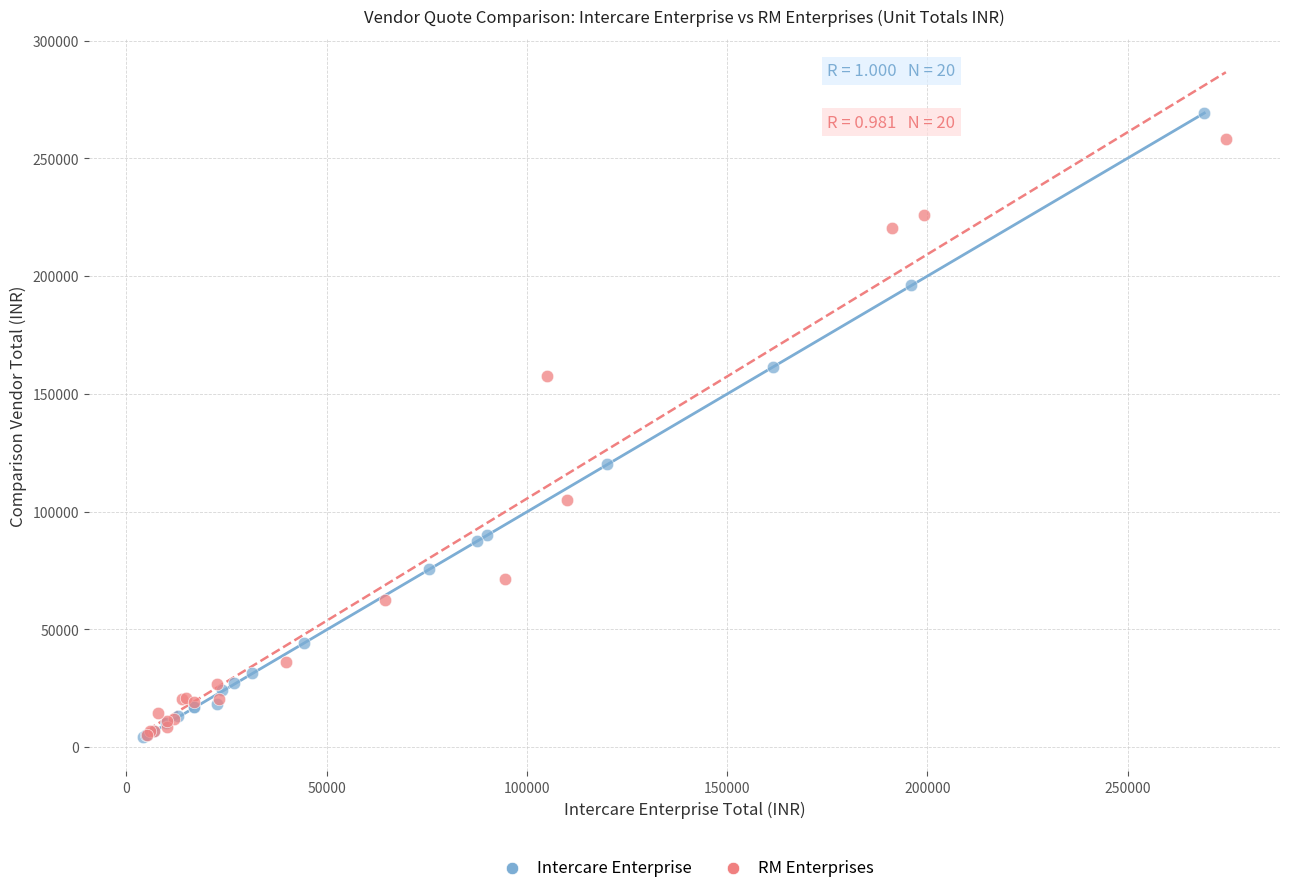

What are all the series names shown in the legend?

Intercare Enterprise, RM Enterprises